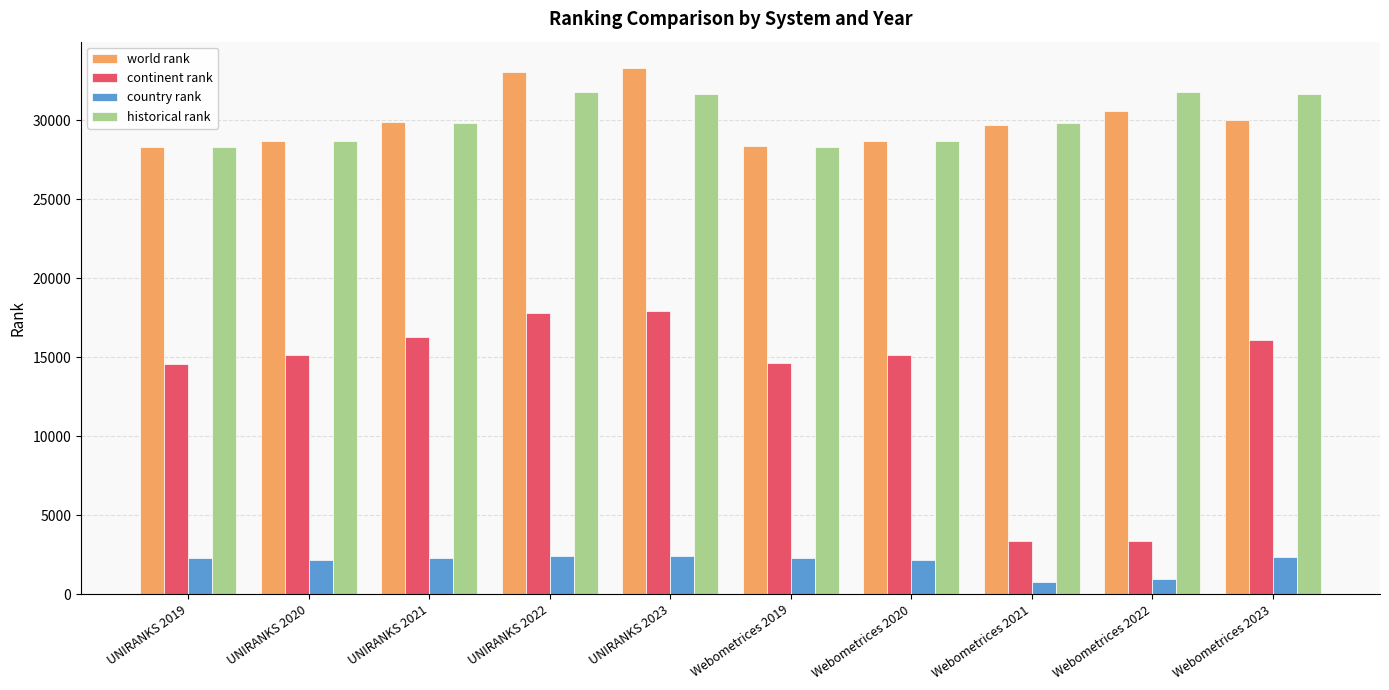

What is the sum of all country rank values?

20093.0